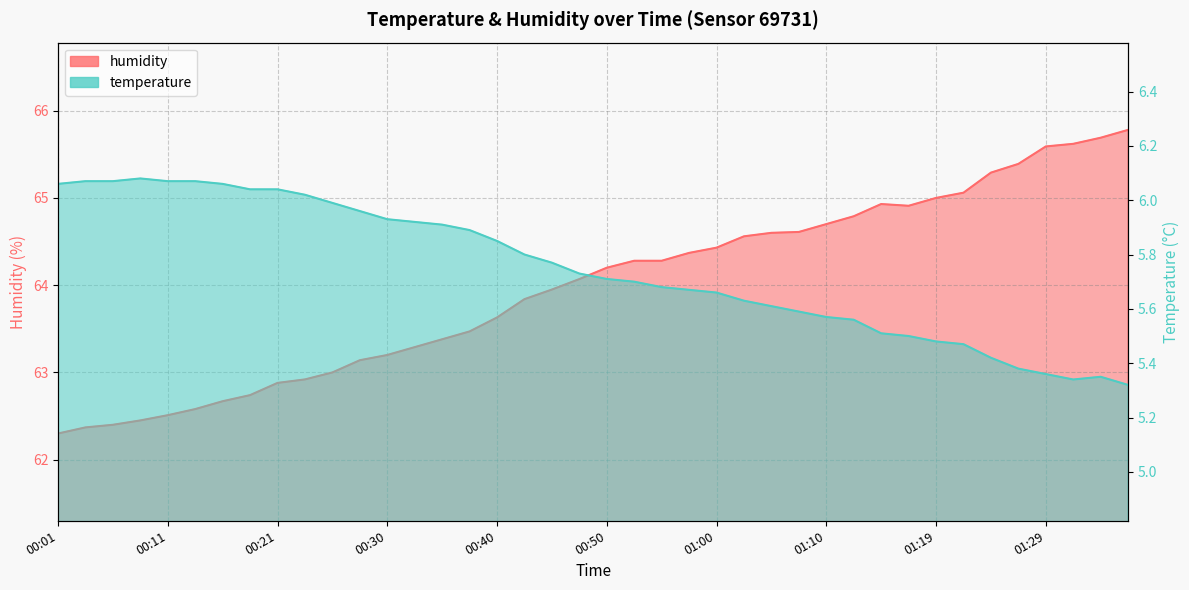

Is the value of humidity at 00:23 greater than the value of temperature at 00:55?

Yes